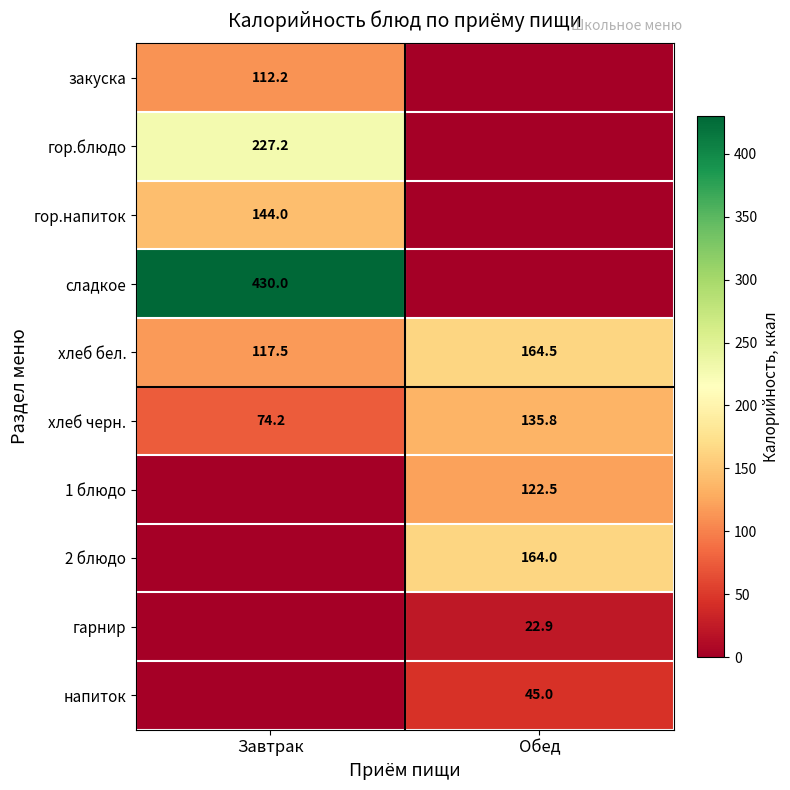

At how many categories does at least one series exceed 253?

1